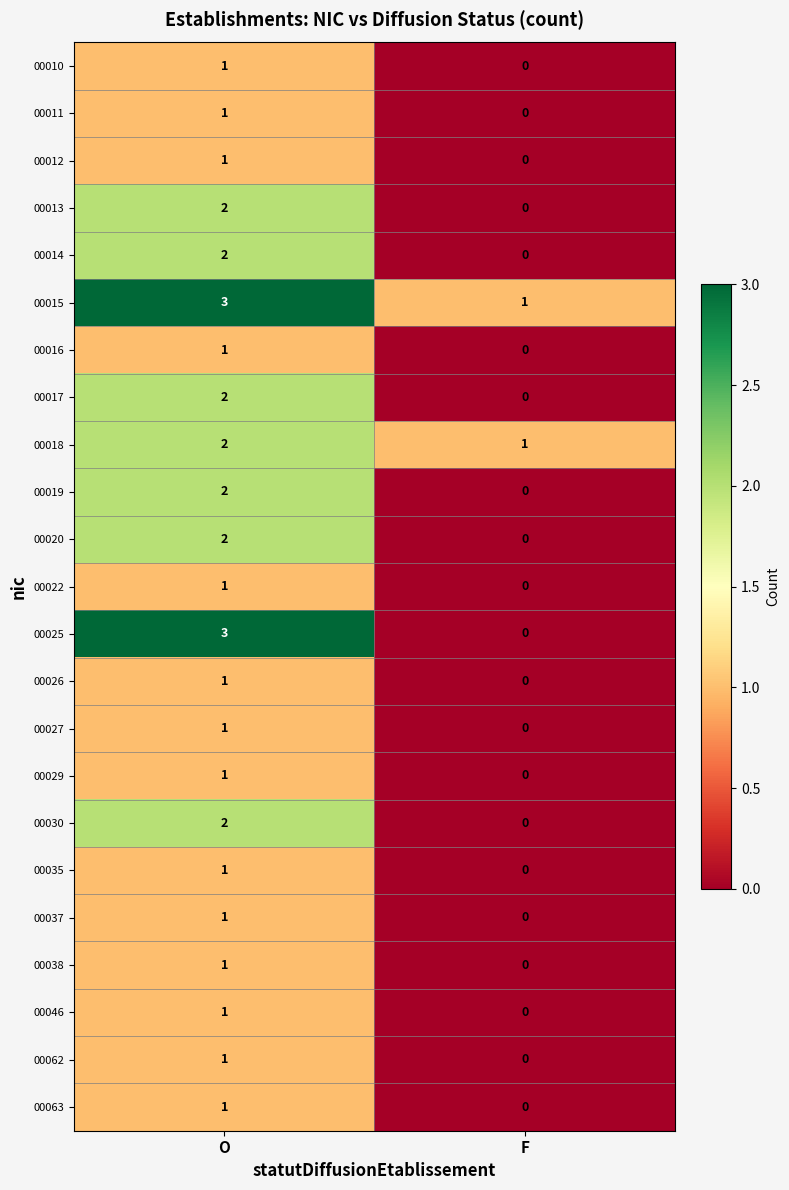

Rank the categories by 00012 value from highest to lowest.

O, F